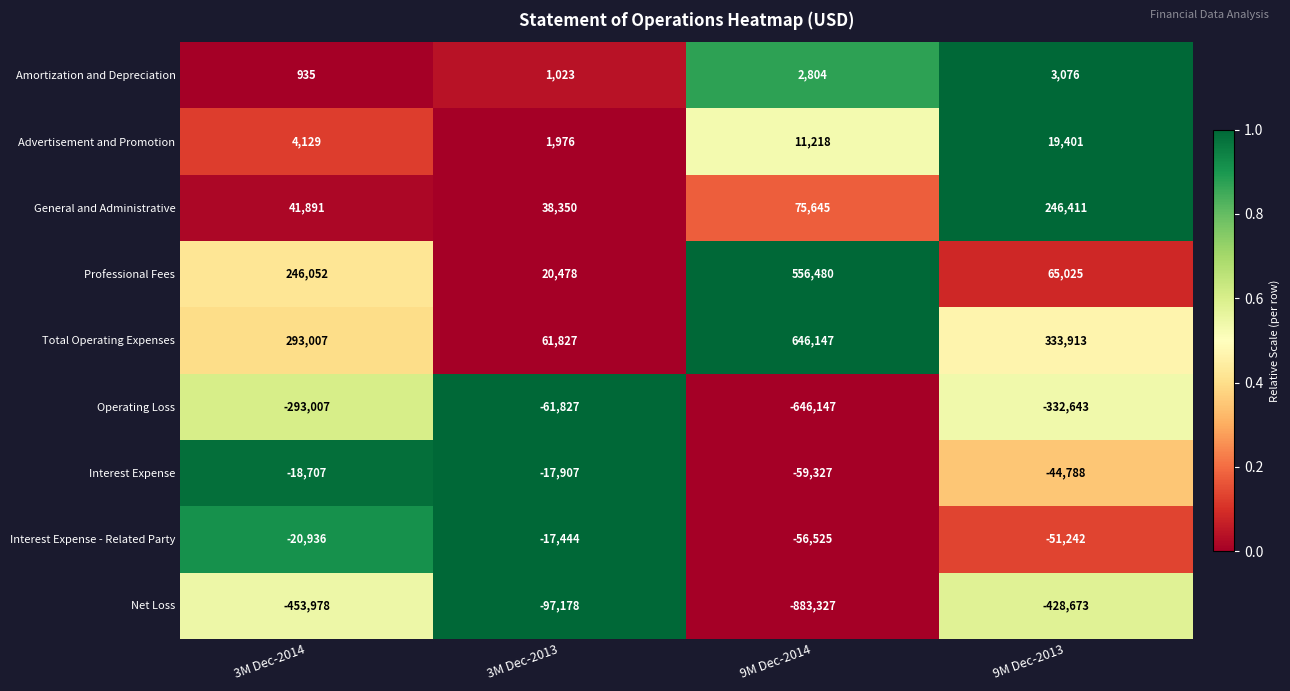

What is the difference between the General and Administrative values at 3M Dec-2014 and 3M Dec-2013?

3541